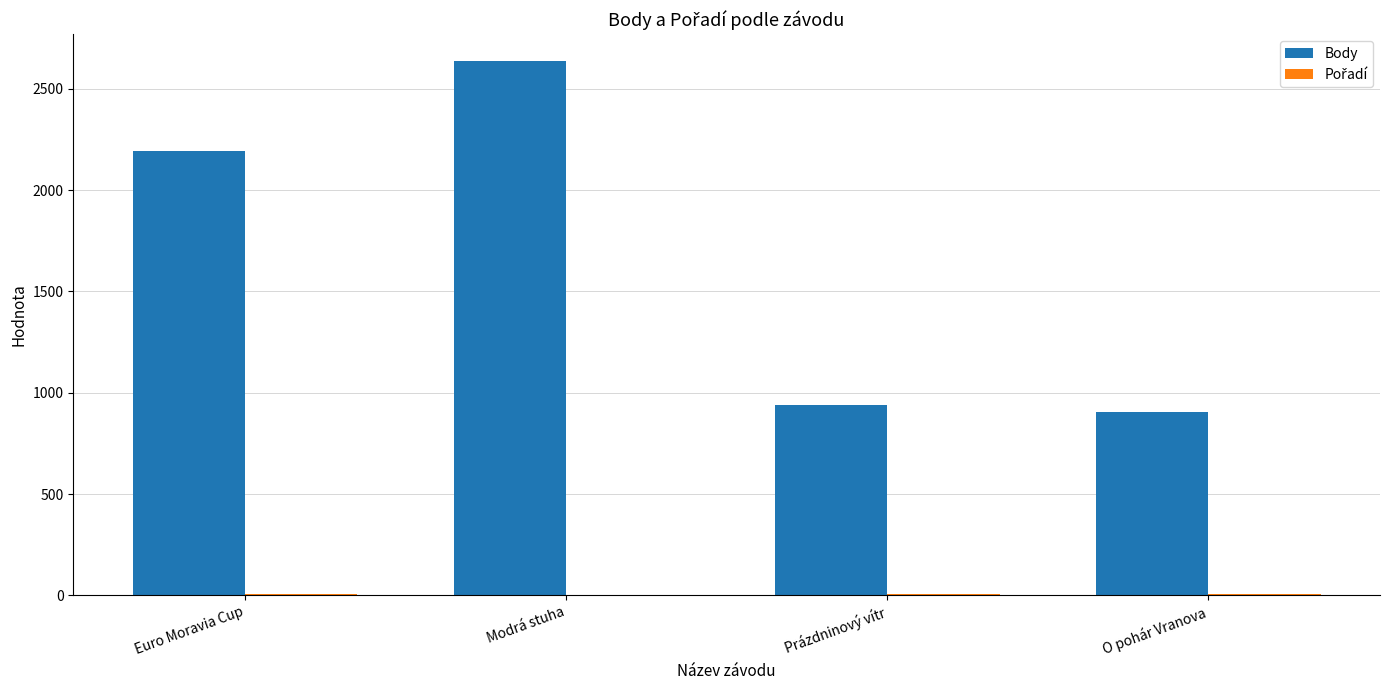

At which category is the sum across all series the highest?

Modrá stuha